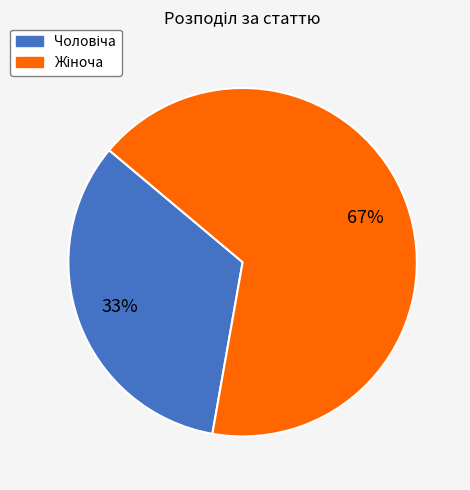

Does any single category account for the majority?

Yes